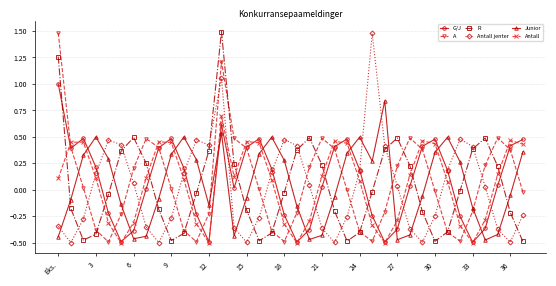

How many data points in Antall are less than 0?

14